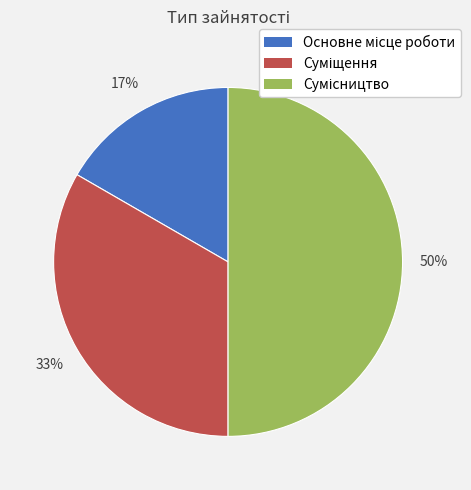

To the nearest percent, what is the average slice percentage?

33%